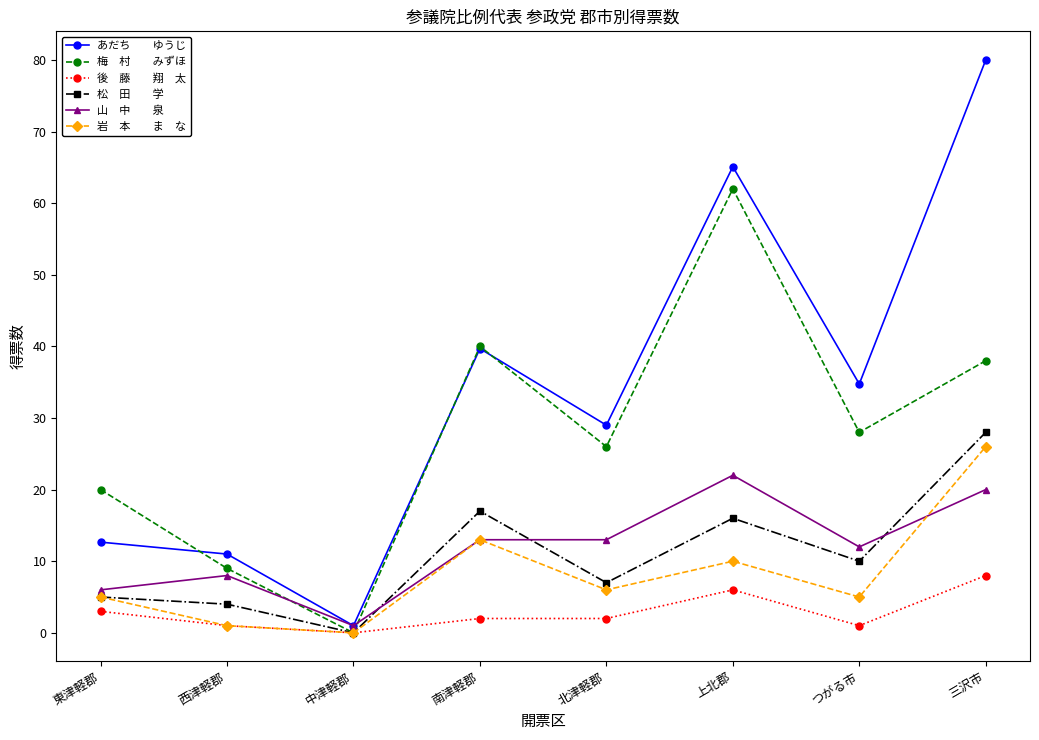

What is the difference between the highest and lowest values at 東津軽郡?

17.0